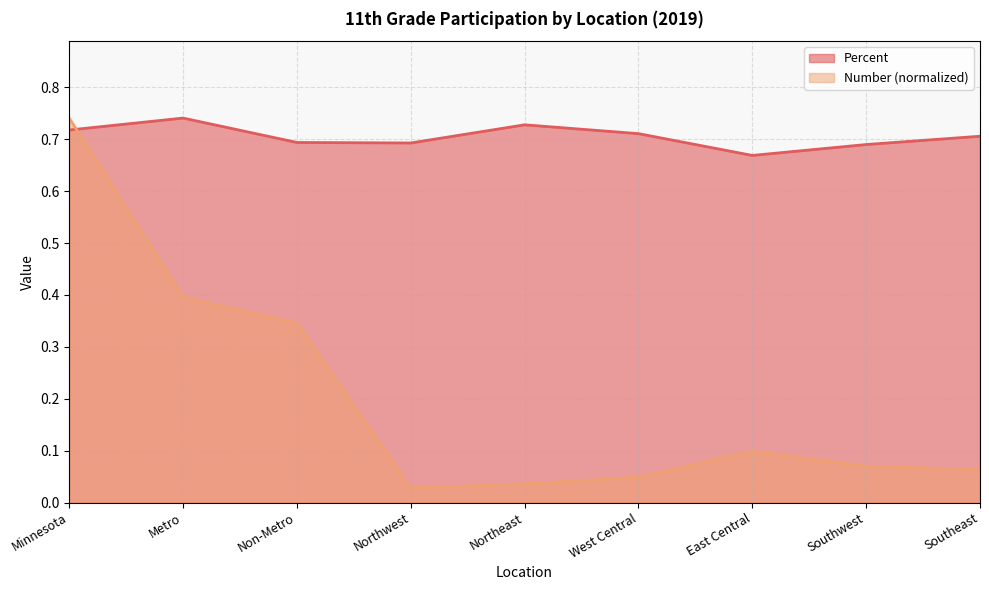

True or false: Percent and Number intersect in this chart.

True